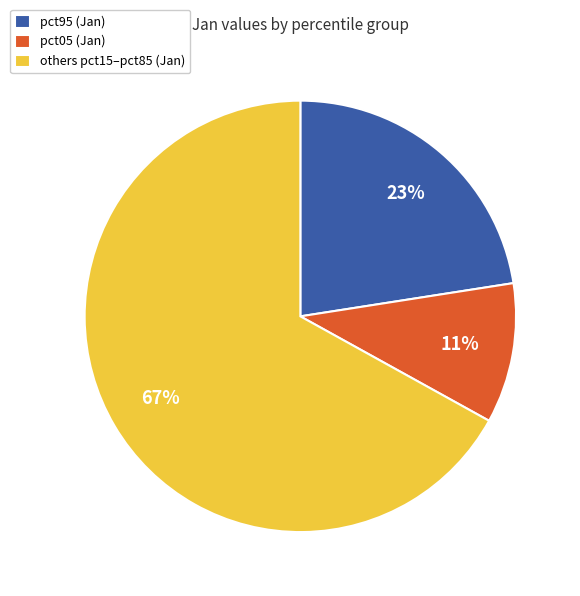

Between pct95 (Jan) and others pct15–pct85 (Jan), which is larger?

others pct15–pct85 (Jan)